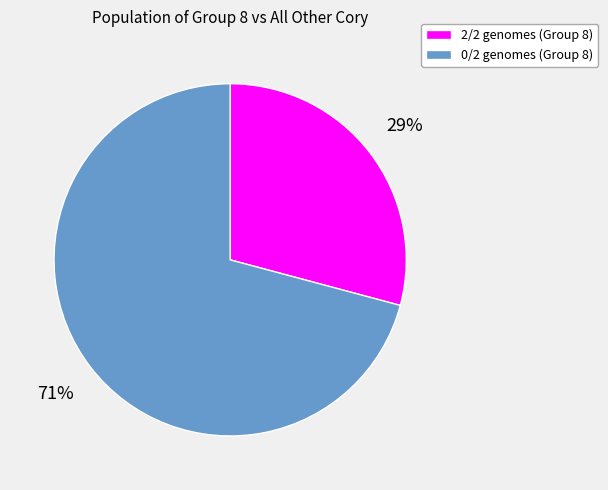

Combined, do 0/2 genomes (Group 8) and 2/2 genomes (Group 8) account for over 50%?

Yes